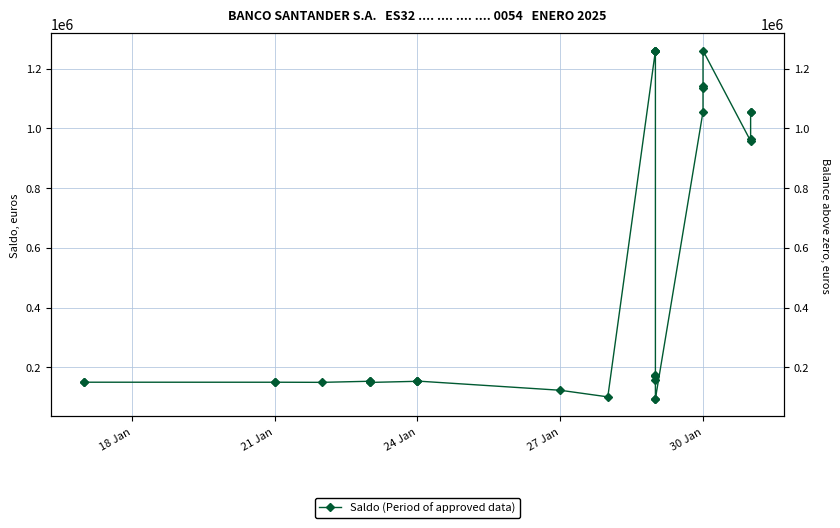

What is the value of the 15th point from the left?

1259789.9